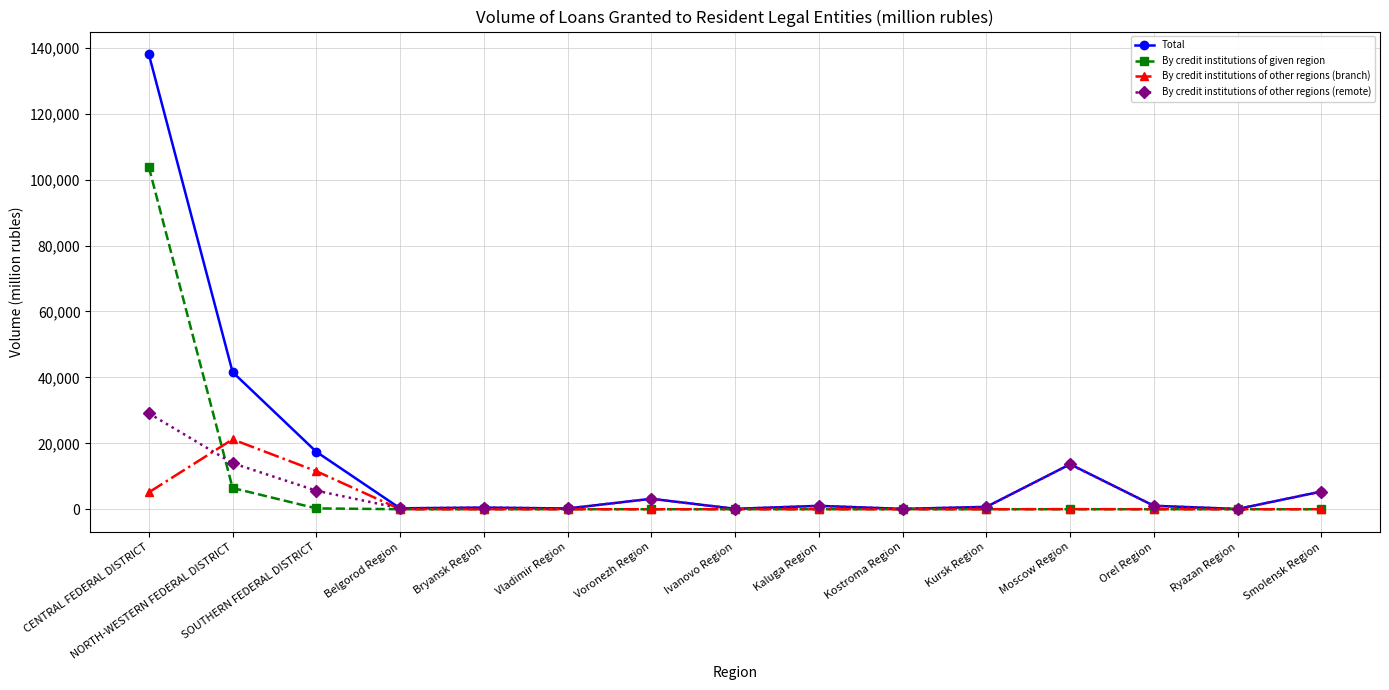

Where is the first local maximum for By credit institutions of other regions (branch)?

NORTH-WESTERN FEDERAL DISTRICT